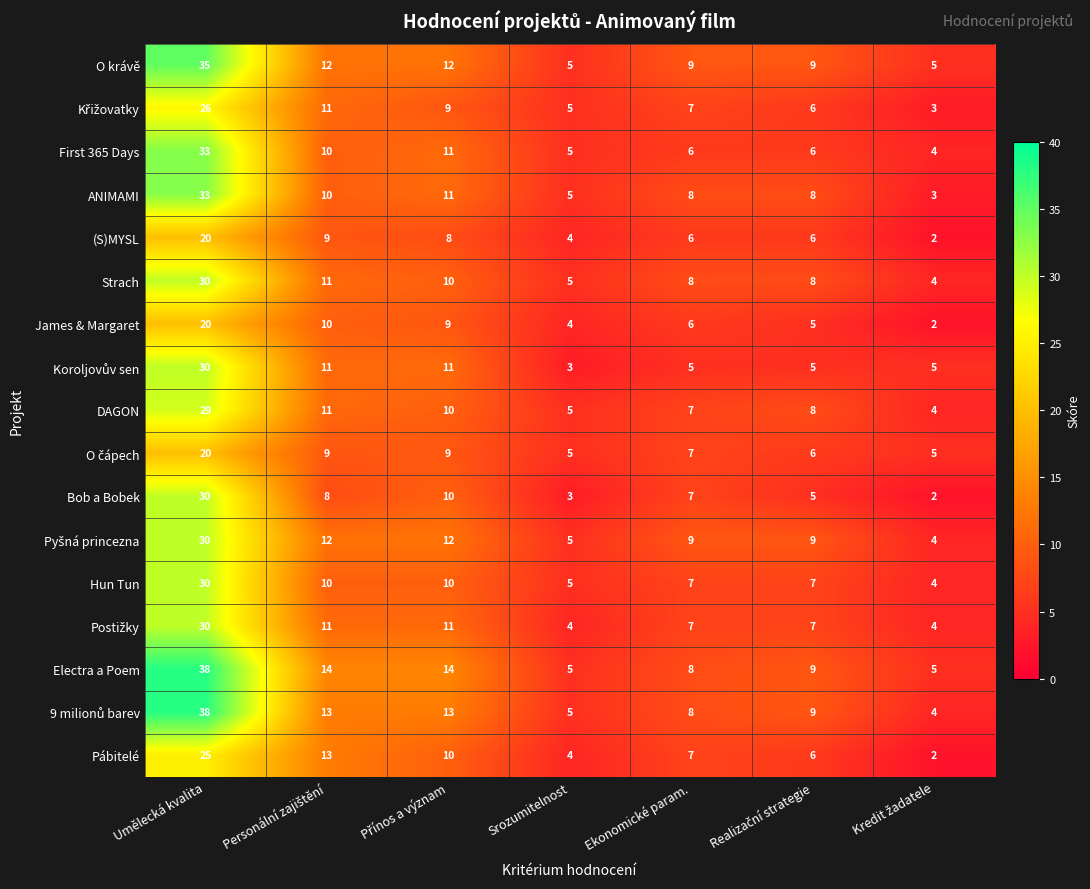

What is the sum of all Electra a Poem values?

93